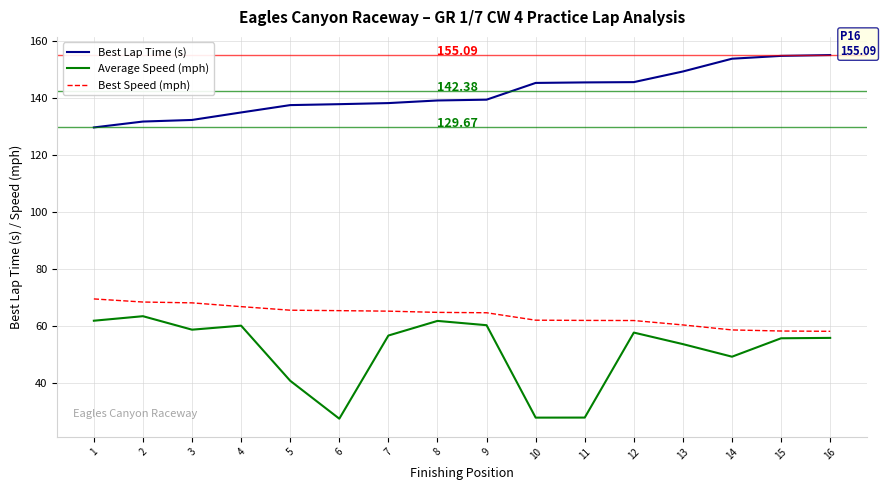

Which series has the largest total across all categories?

Best Lap Time (s)